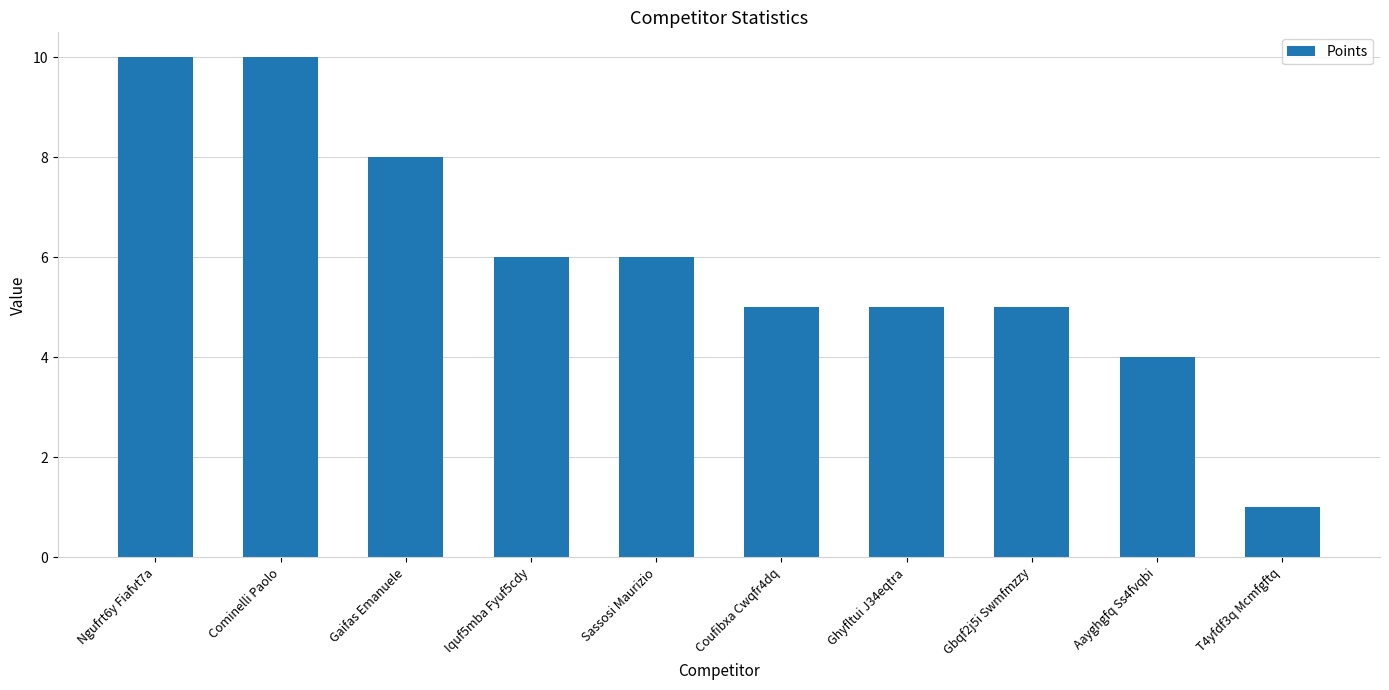

Is it true that the value at Gaifas Emanuele is 8?

True